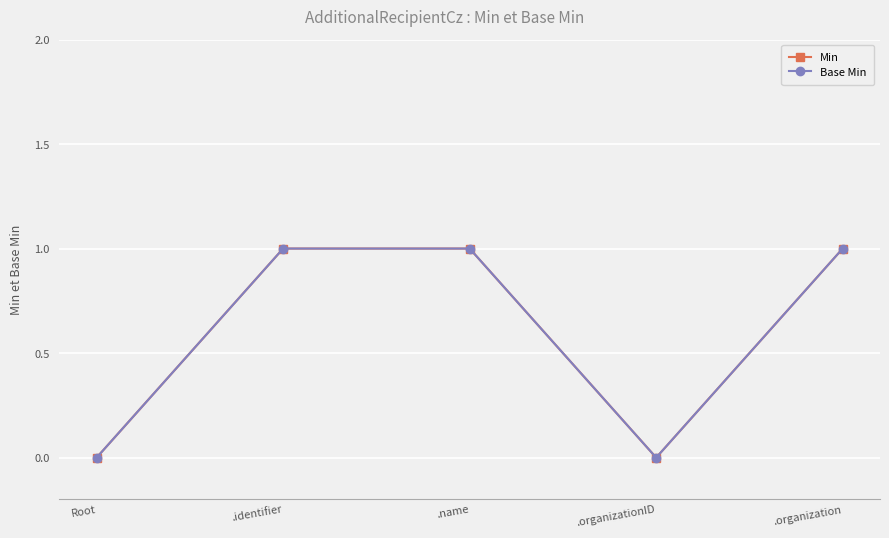

Reading left to right, list all the values displayed in this chart.

Min: 0	1	1	0	1
Base Min: 0	1	1	0	1